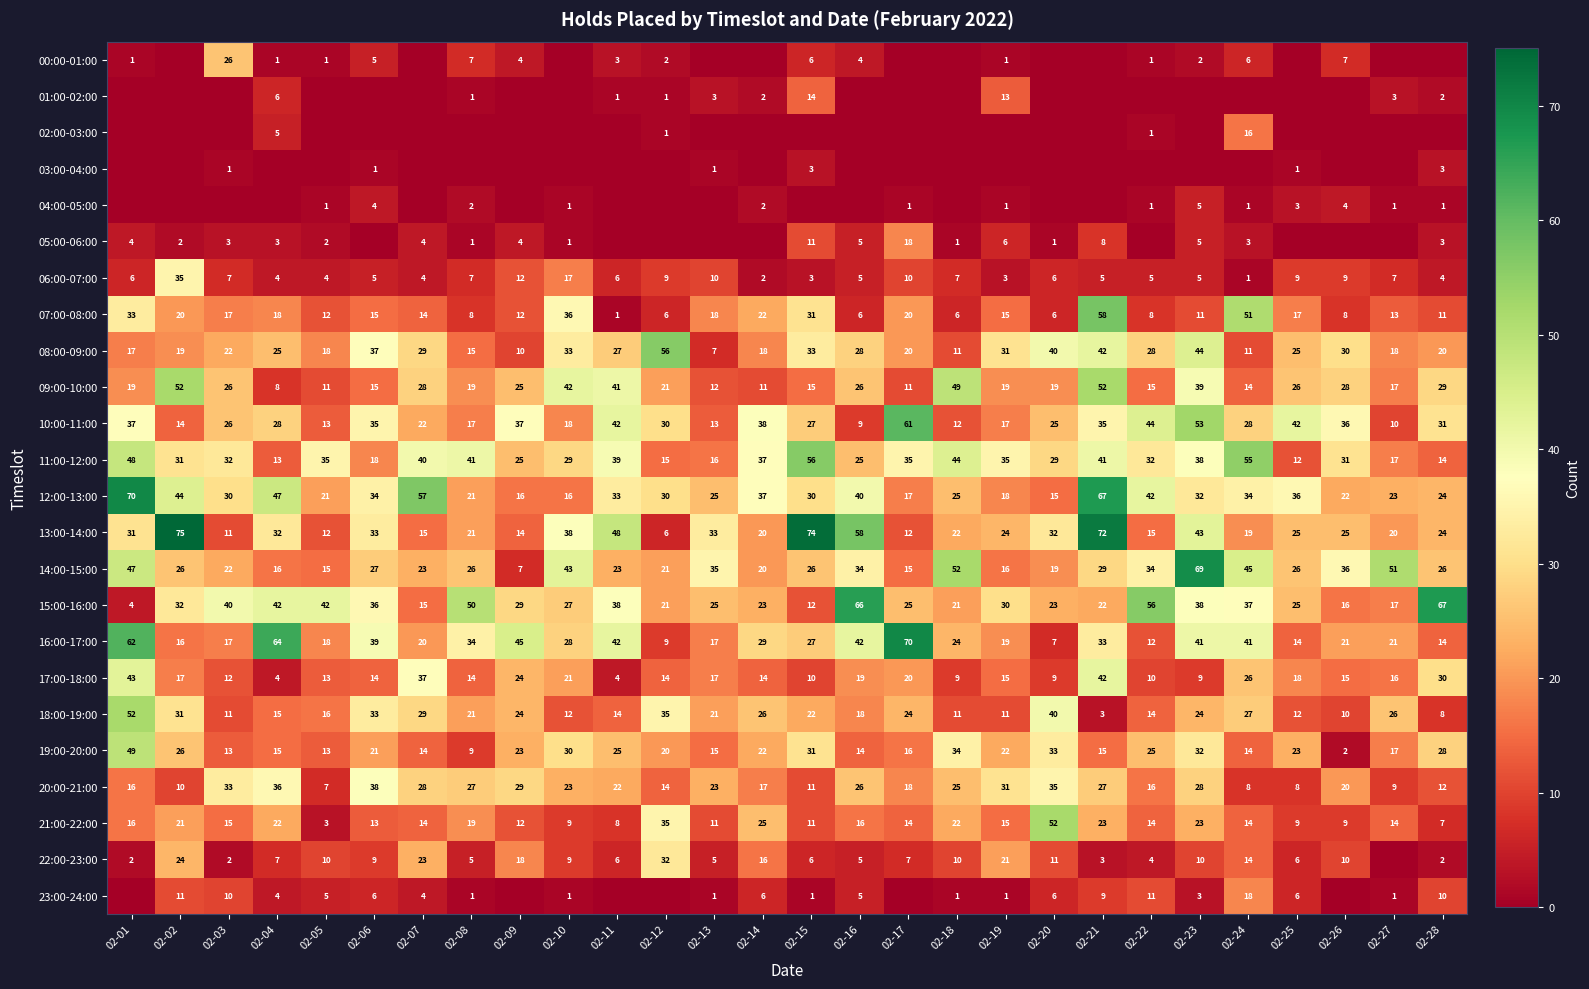

At which category is the sum across all series the highest?

02-21